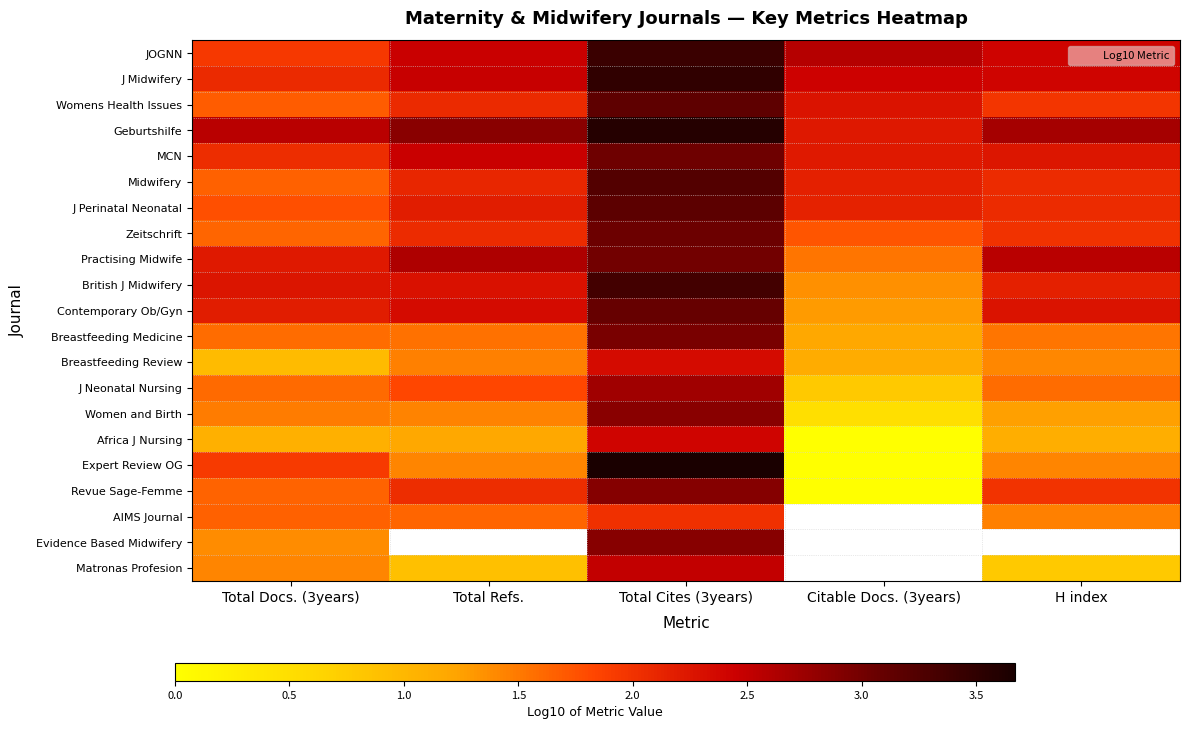

The value of Practising Midwife at Total Docs. (3years) is 0.8. True or false?

False